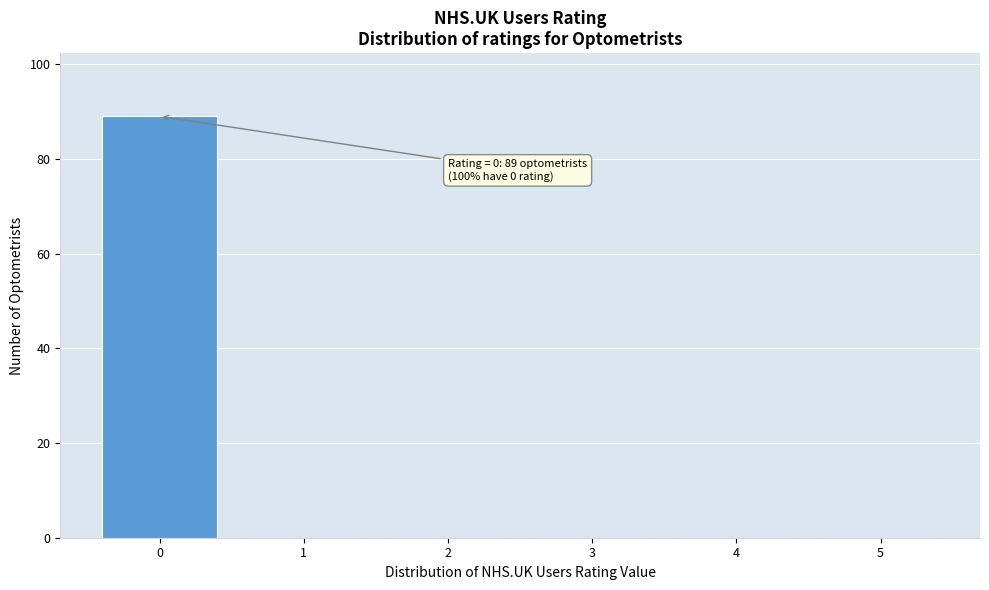

Reading left to right, list all the values displayed in this chart.

0=89	1=0	2=0	3=0	4=0	5=0